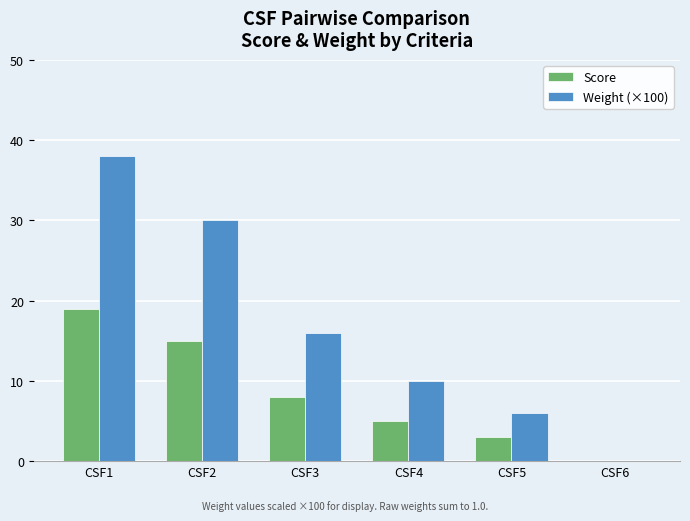

How many values in Weight (×100) are above zero?

5